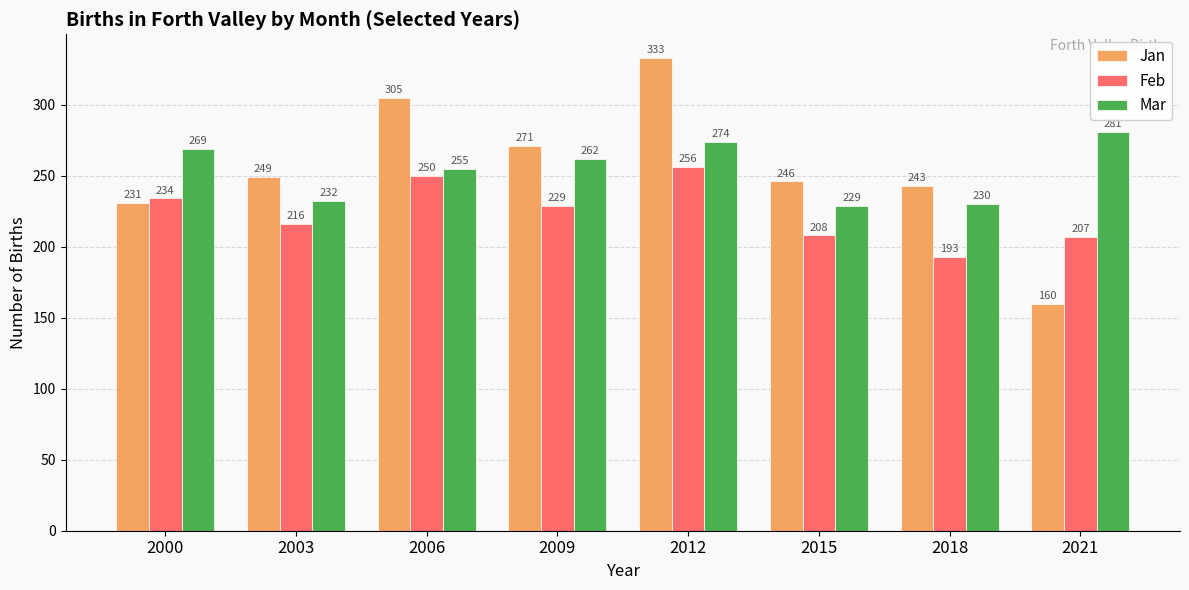

Count the number of categories in the chart.

8